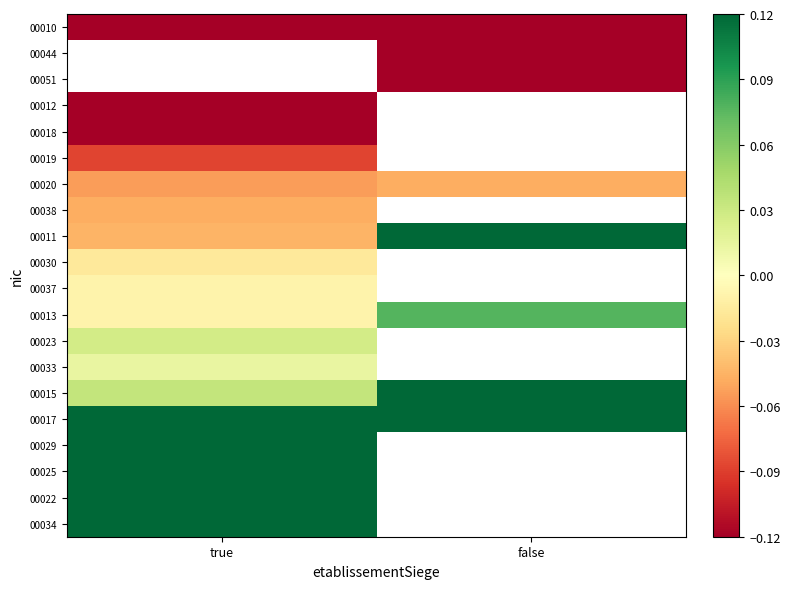

Count the number of data series in this chart.

20